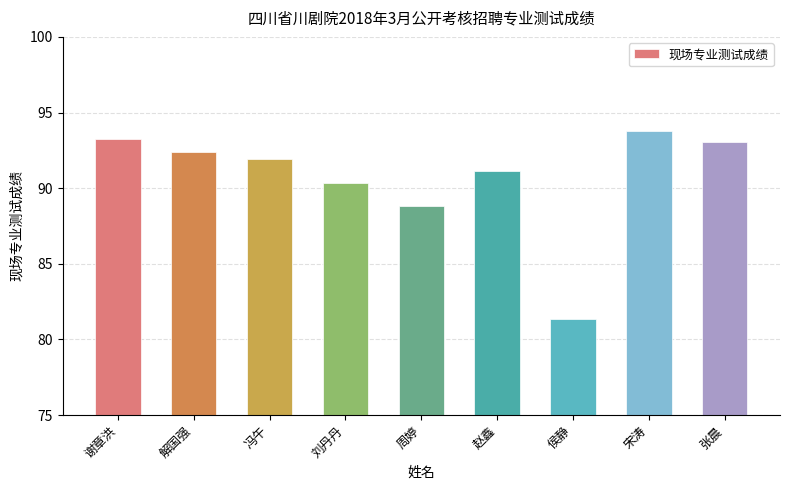

Which label corresponds to the smallest value in the chart?

侯静